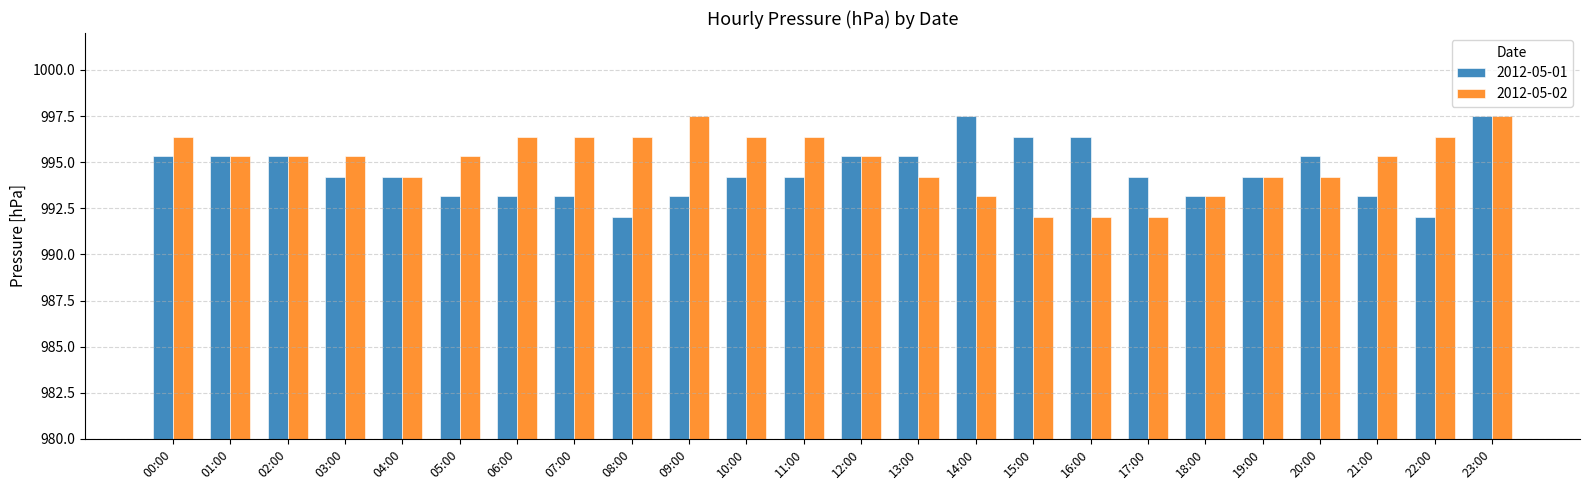

What is the sum of the 2012-05-02 values at 09:00 and 20:00?

1991.7